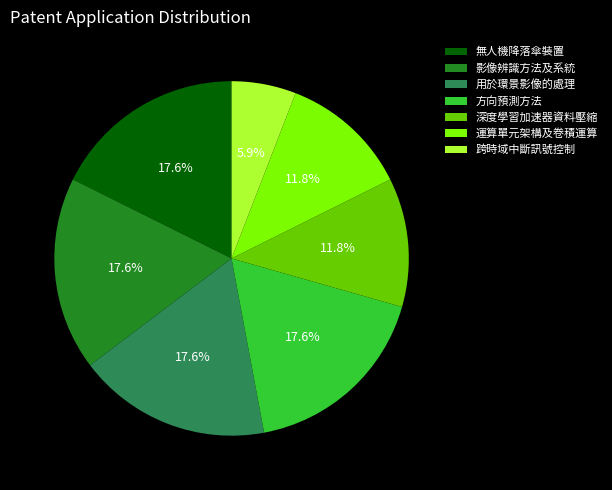

Approximately how many times larger is the value at 影像辨識方法及系統 compared to 用於環景影像的處理?

1.0